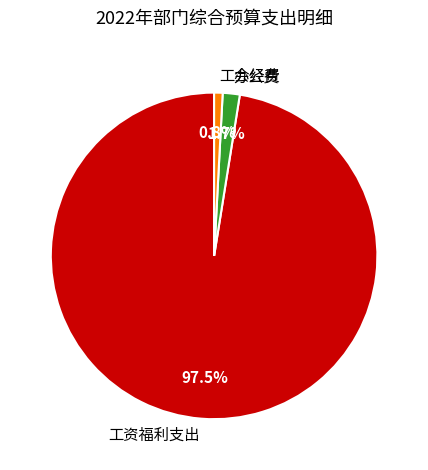

Rank the categories by value from highest to lowest.

工资福利支出, 办公费, 工会经费